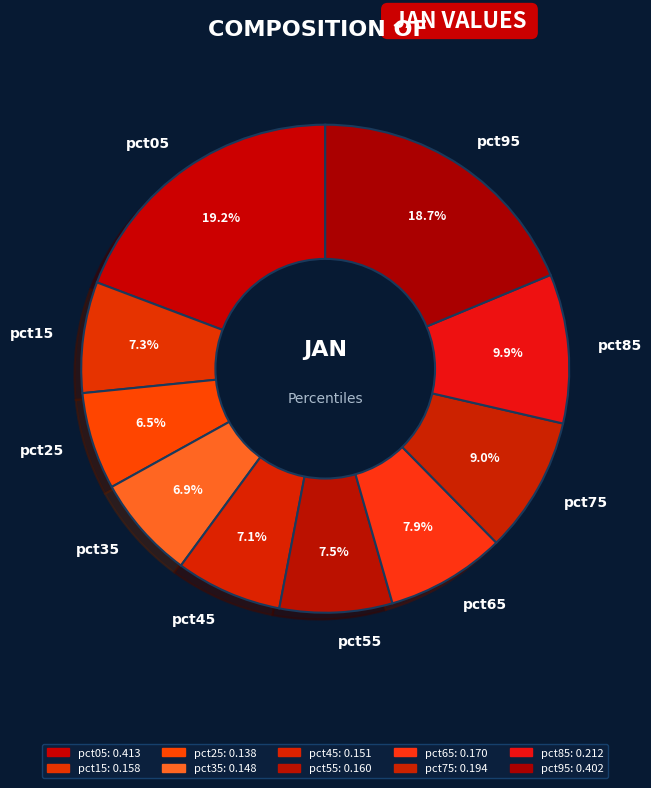

Is pct05 the majority of the pie?

No